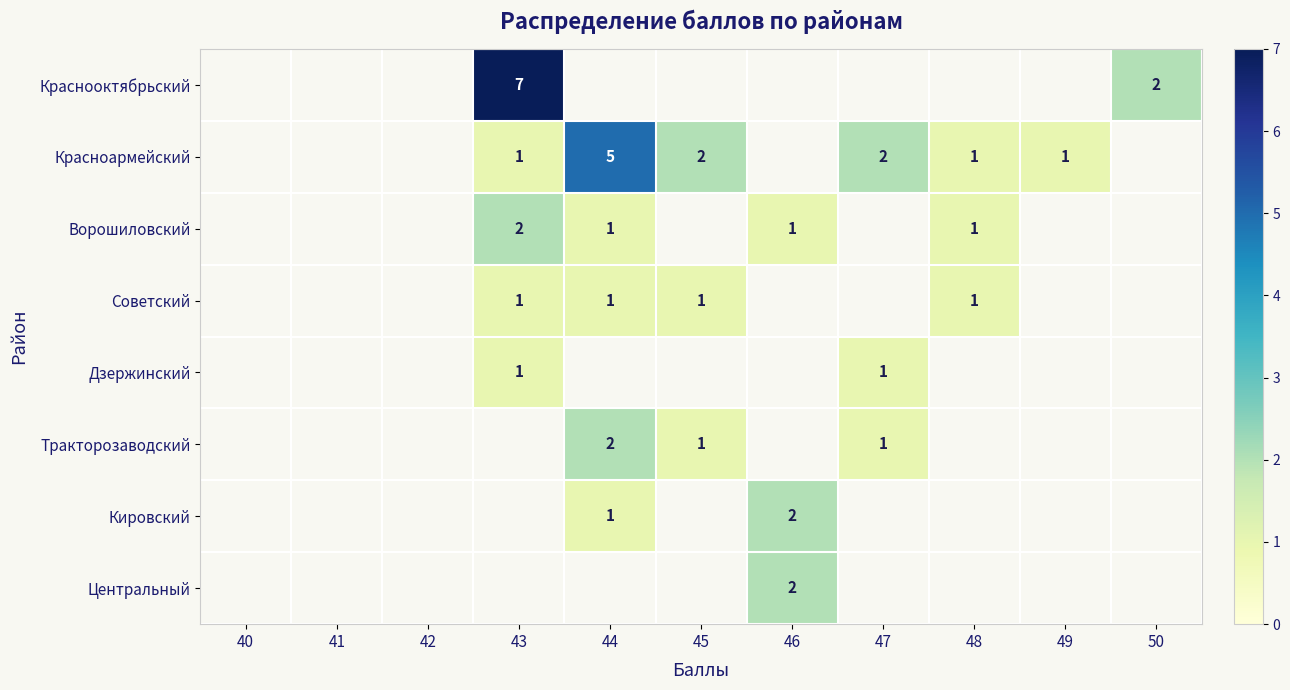

The Тракторозаводский series shows 1 at 44. True or false?

False